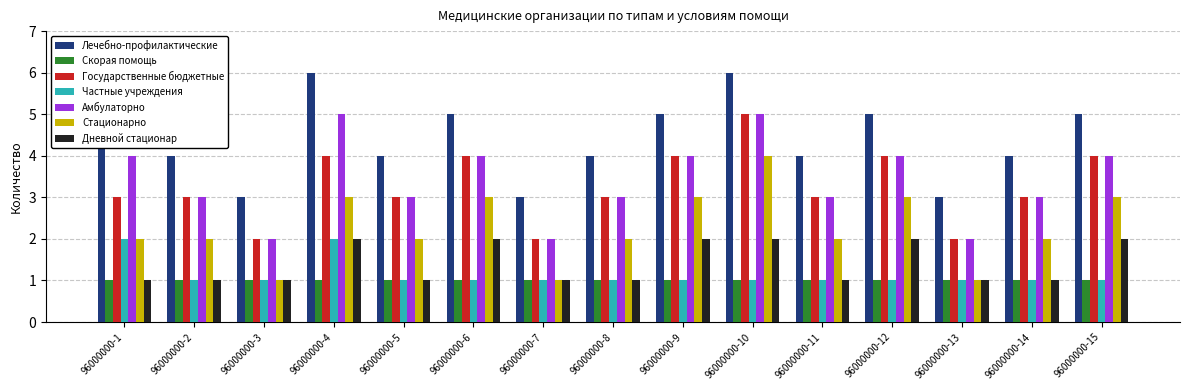

Read the Стационарно value at 96000000-8.

2